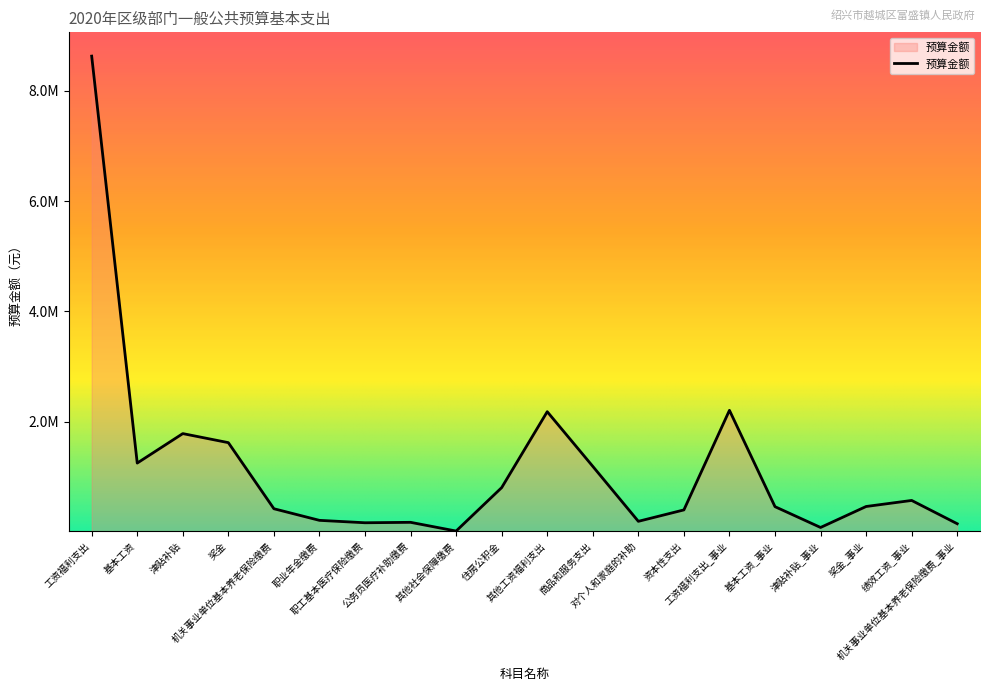

Where is the data nearest to the value 4323361?

工资福利支出_事业